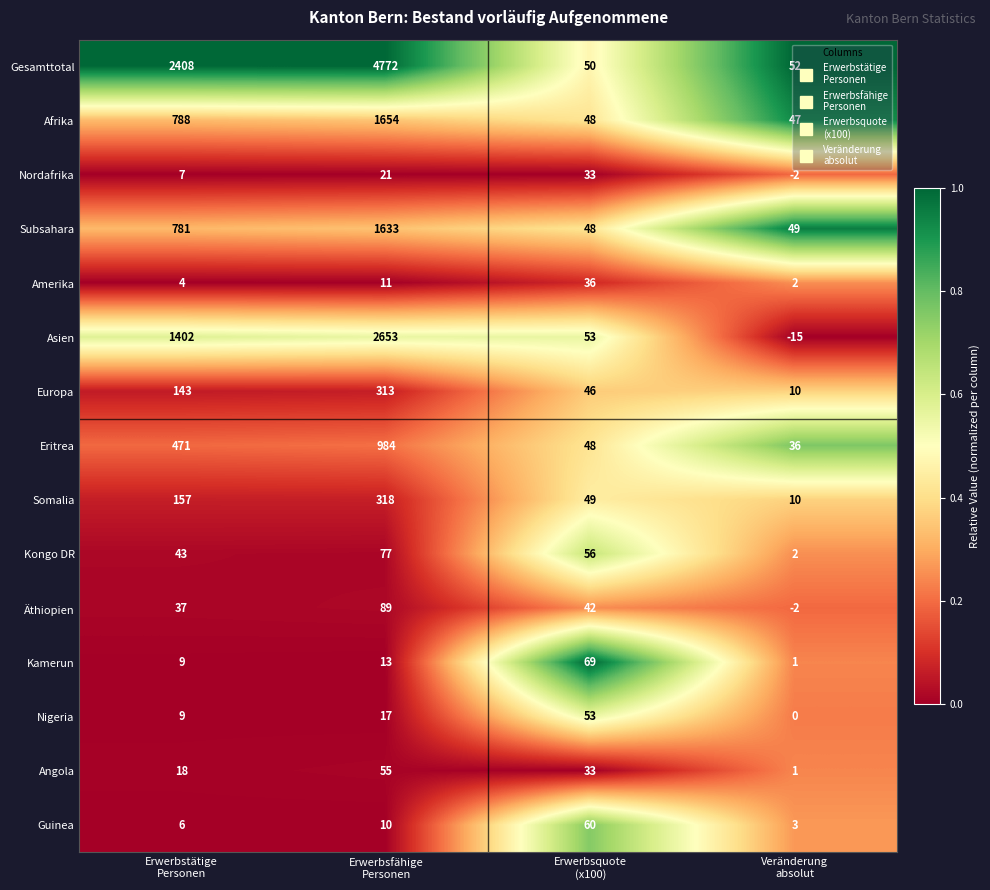

Which series has the largest total across all categories?

Gesamttotal